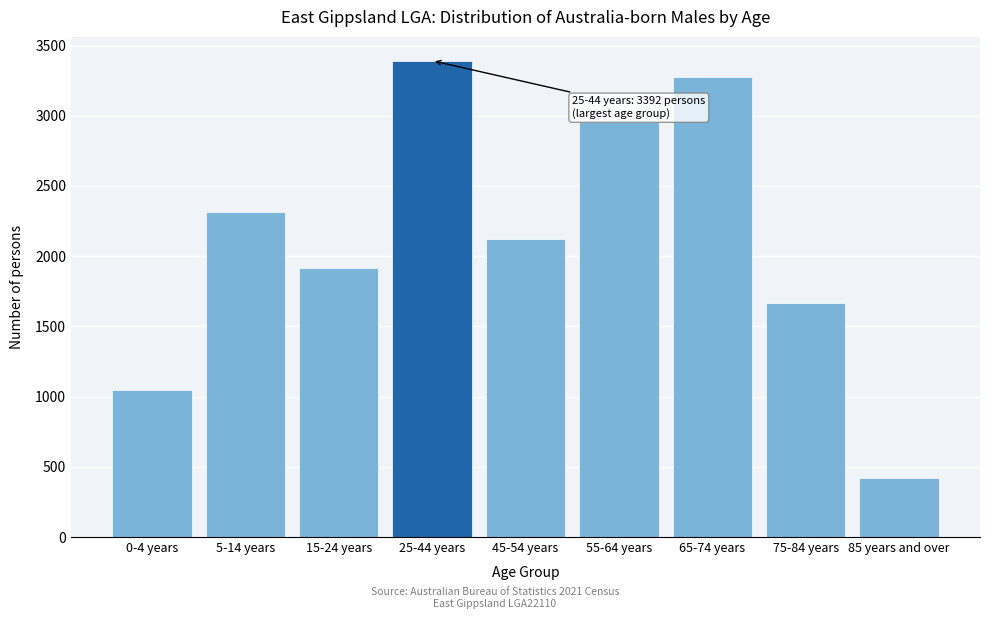

Reading left to right, list all the values displayed in this chart.

1050	2315	1914	3392	2125	2959	3273	1670	422